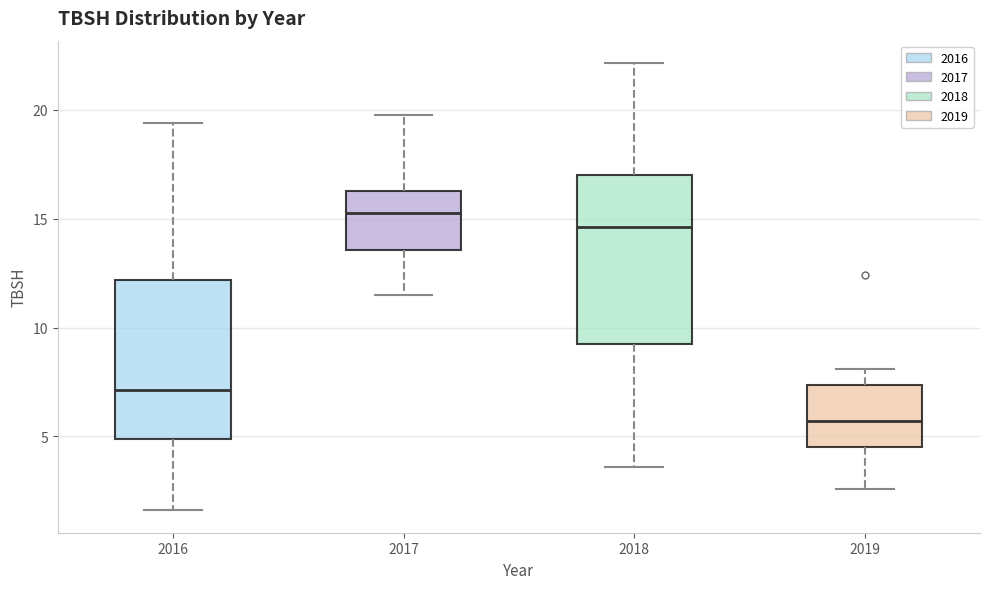

Reading left to right, transcribe this box plot: for each box, give where its median line is, the range the box spans, and where its two whiskers end, as read against the y-axis. The values are not printed on the chart, so give them approximately, as read against the axis.

2016: median 7.0, box 5.0 to 12.0, whiskers 1.5 to 19.5
2017: median 15.0, box 13.5 to 16.5, whiskers 11.5 to 20.0
2018: median 14.5, box 9.0 to 17.0, whiskers 3.5 to 22.0
2019: median 5.5, box 4.5 to 7.5, whiskers 2.5 to 8.0